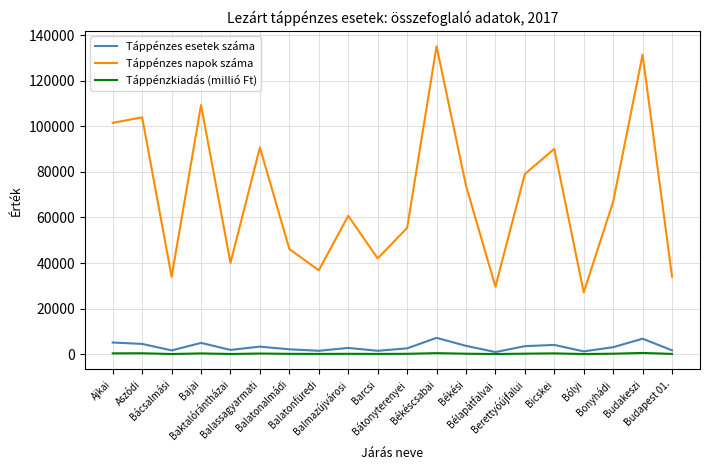

Does the chart display data point markers on the line(s)?

No